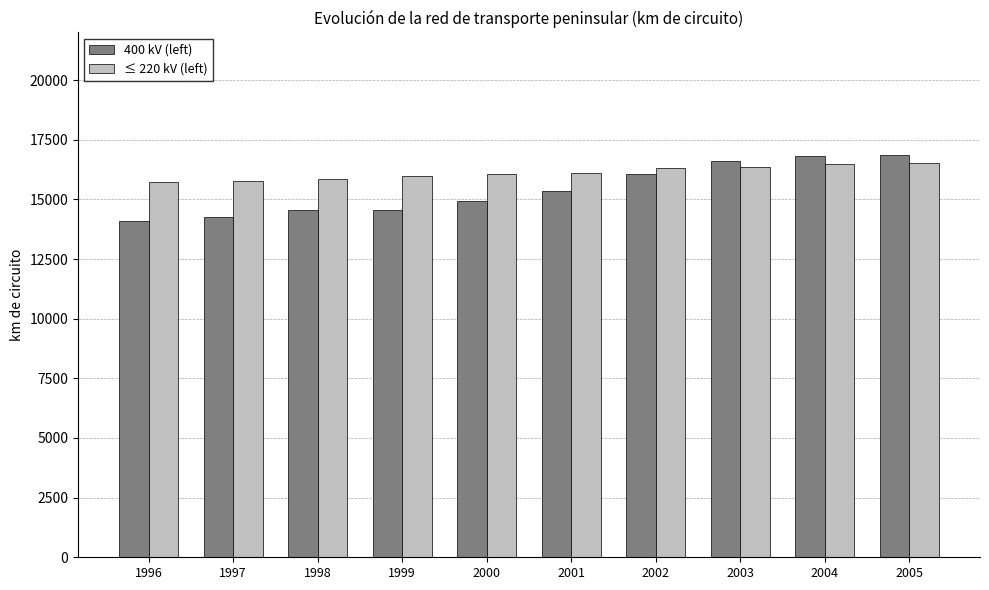

At which label does ≤ 220 kV (left) first exceed 16121?

2001